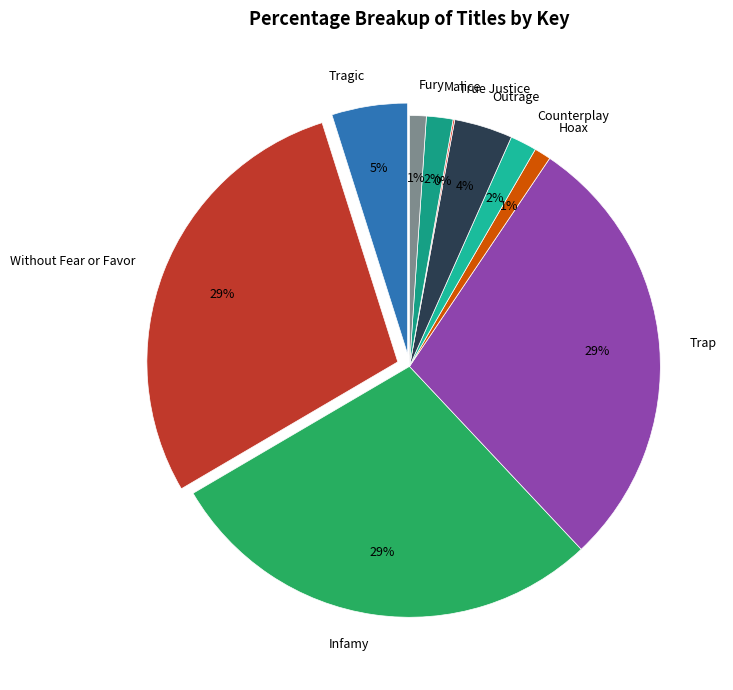

Is there a majority slice in this chart?

No